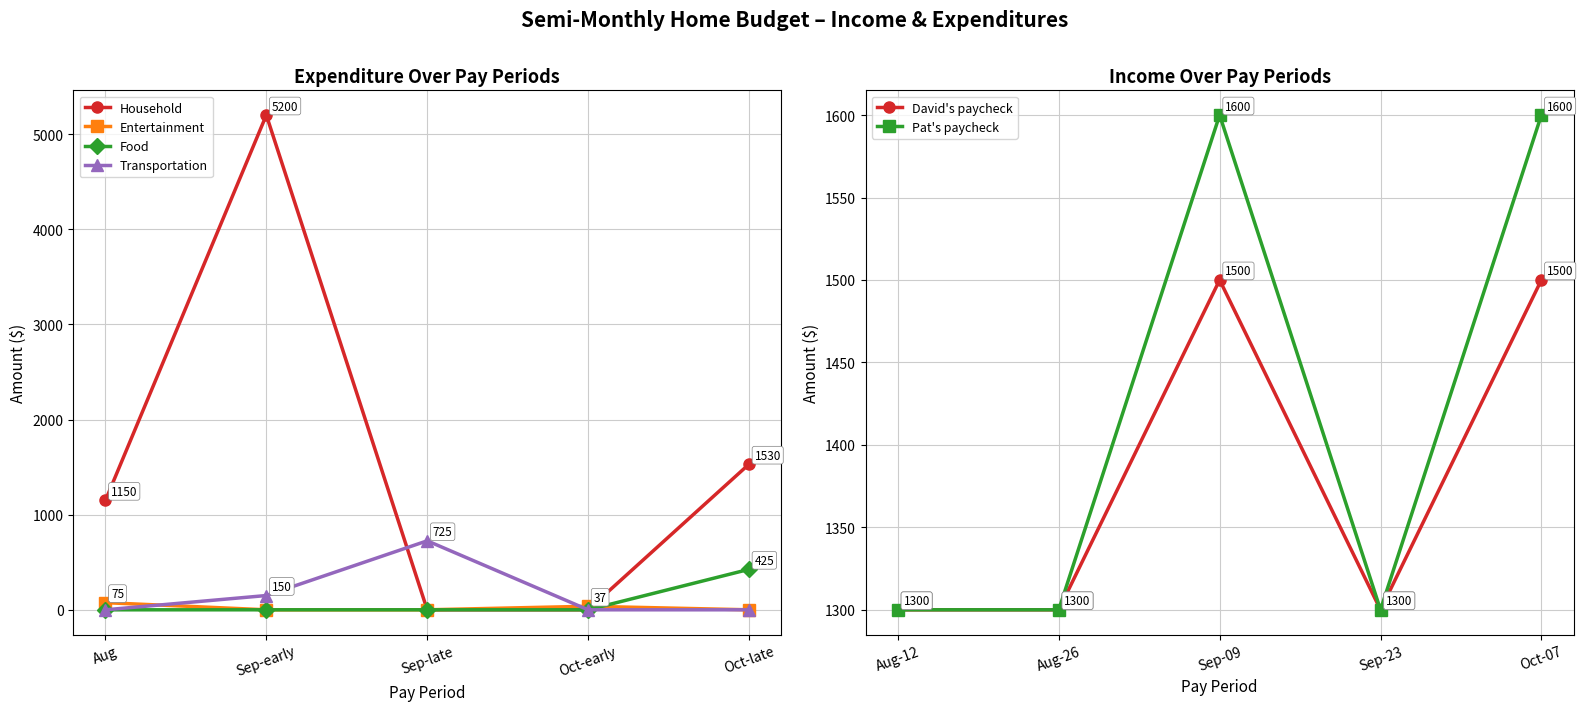

What is the value of the David's paycheck point at the 3rd from the left?

1500